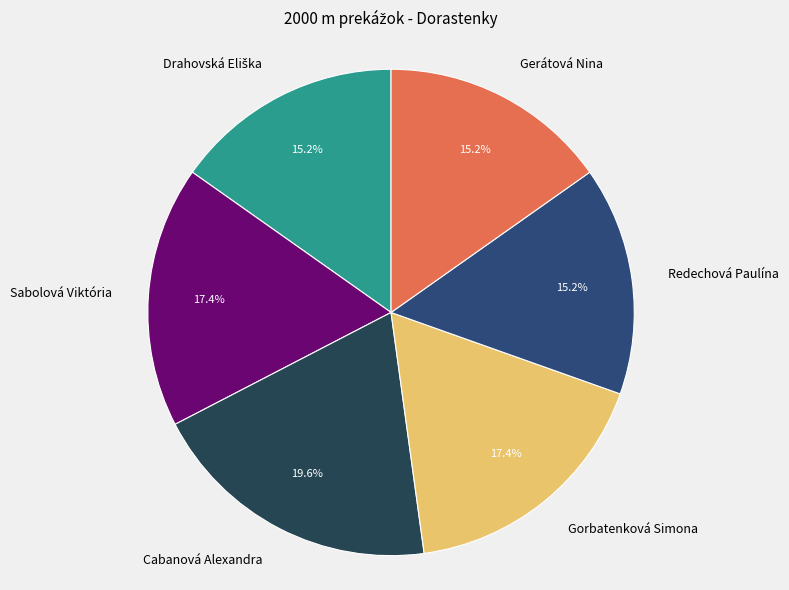

What percentage is NOT represented by Gerátová Nina?

84.8%